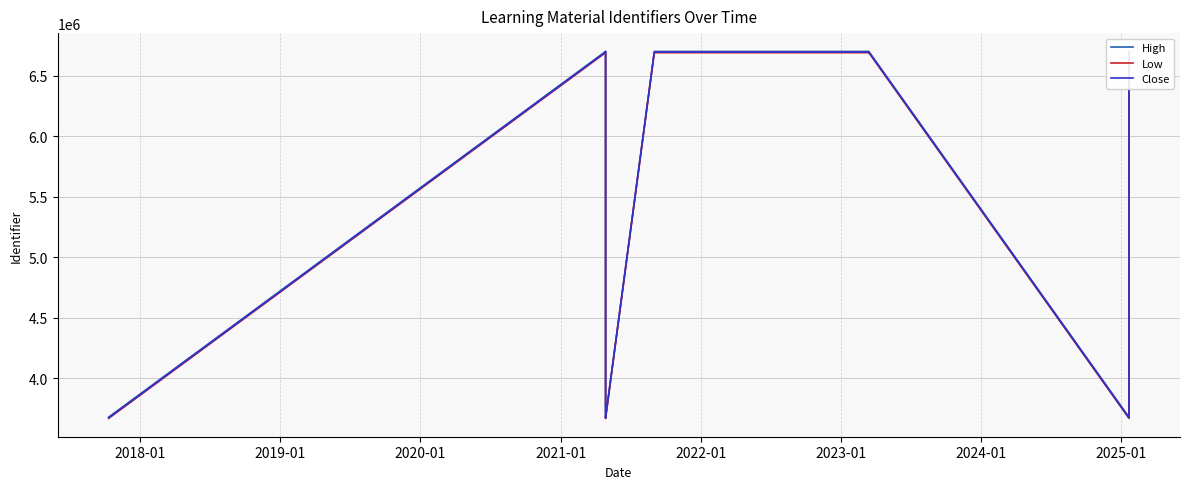

What is the value of the Low point at the 8th from the left?

6689258